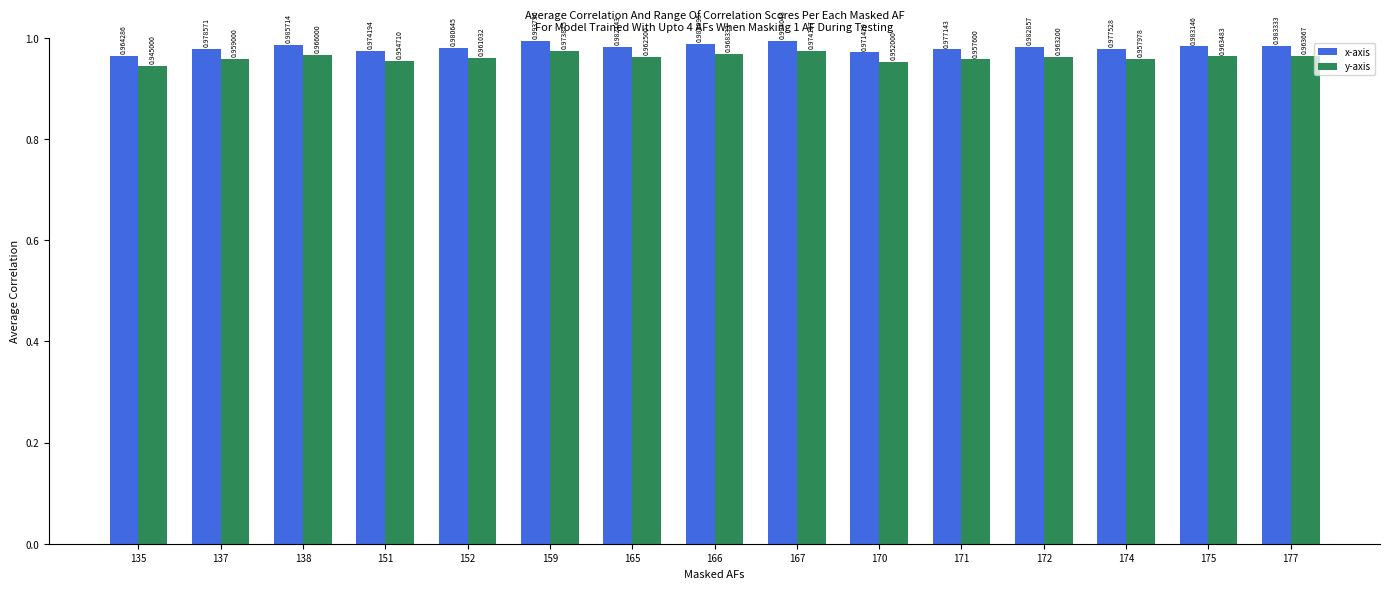

Rank the categories by x-axis value from lowest to highest.

135, 170, 151, 171, 174, 137, 152, 165, 172, 175, 177, 138, 166, 159, 167